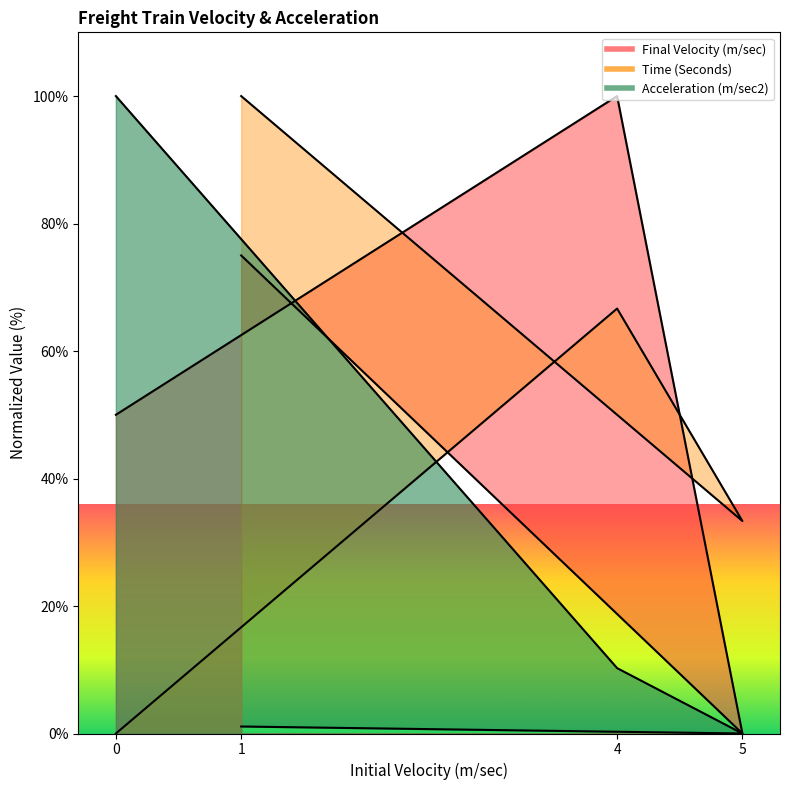

True or false: Time (Seconds) has more than 0 interior local peaks.

True